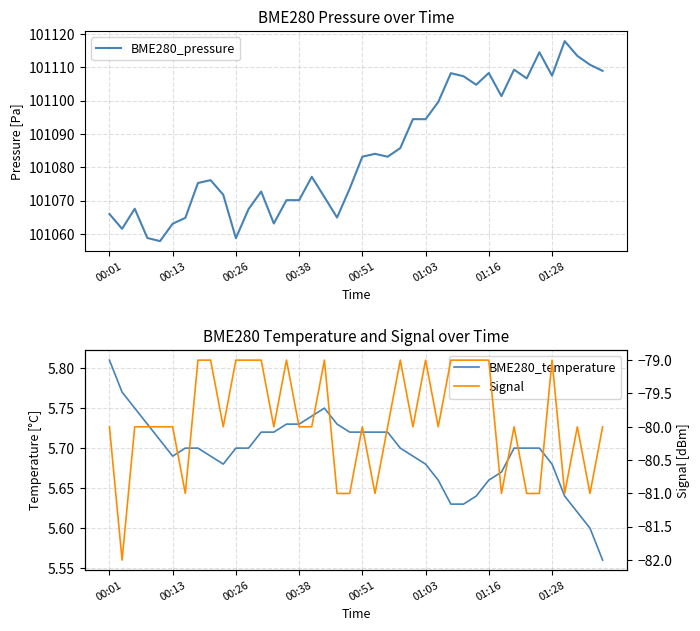

What is the lowest value of the Signal series?

-82.0